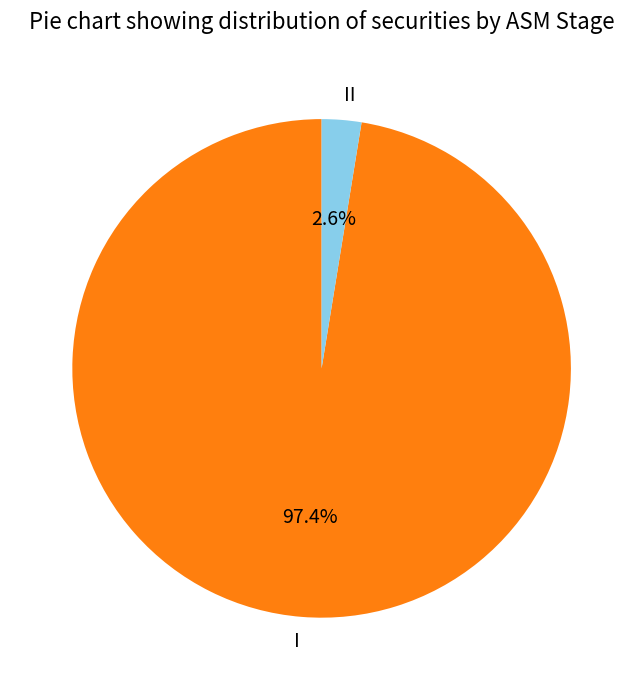

Between I and II, which is larger?

I